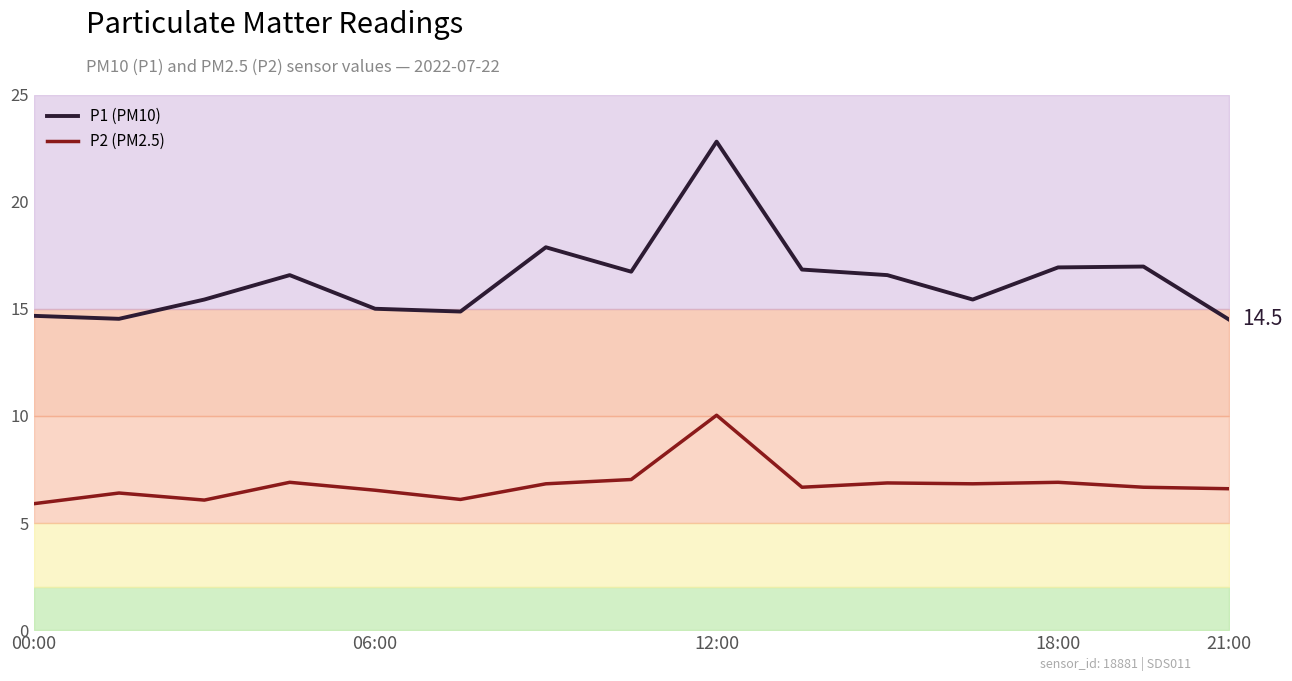

True or false: P1 (PM10) and P2 (PM2.5) intersect in this chart.

False